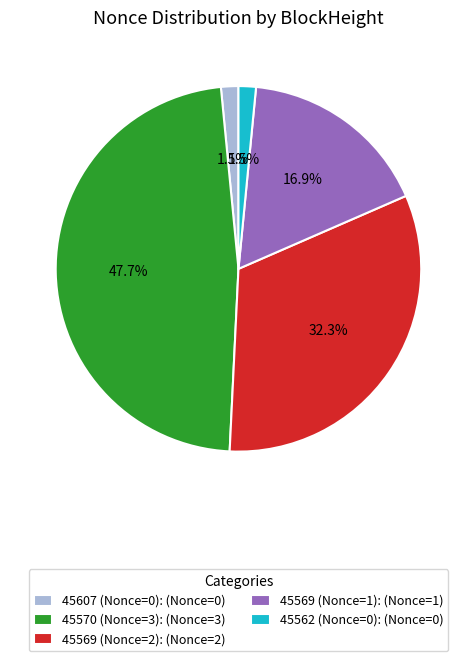

Does 45569 (Nonce=2) account for over 50% of the chart?

No